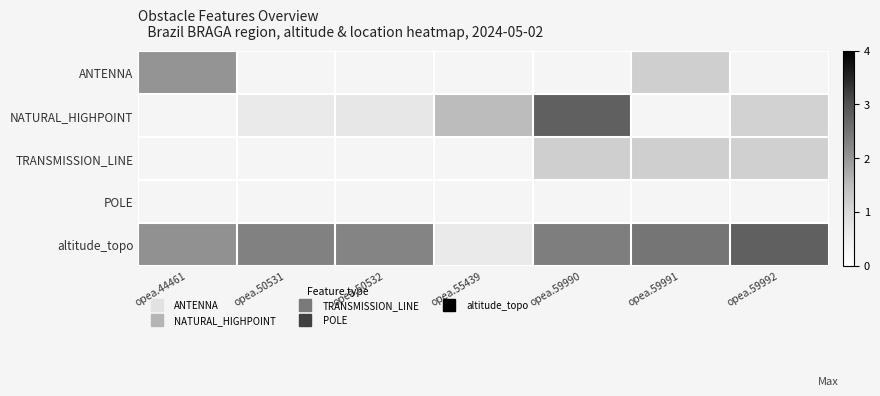

The value of ANTENNA at opea.44461 is -3.7. True or false?

False